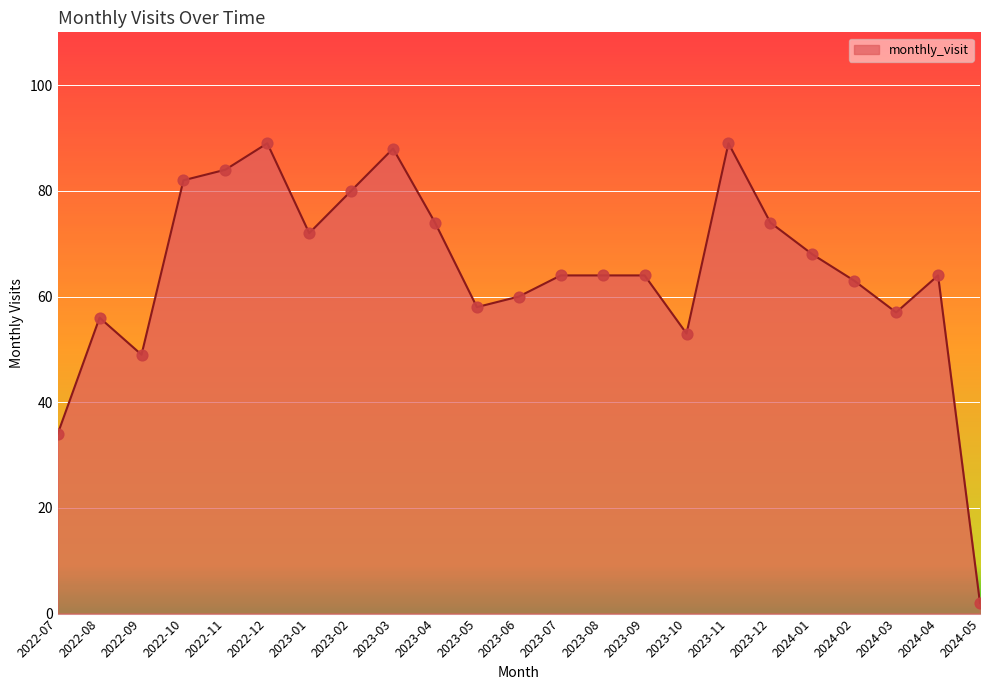

What is the ratio of the value at 2023-11 to the value at 2023-04?

1.2